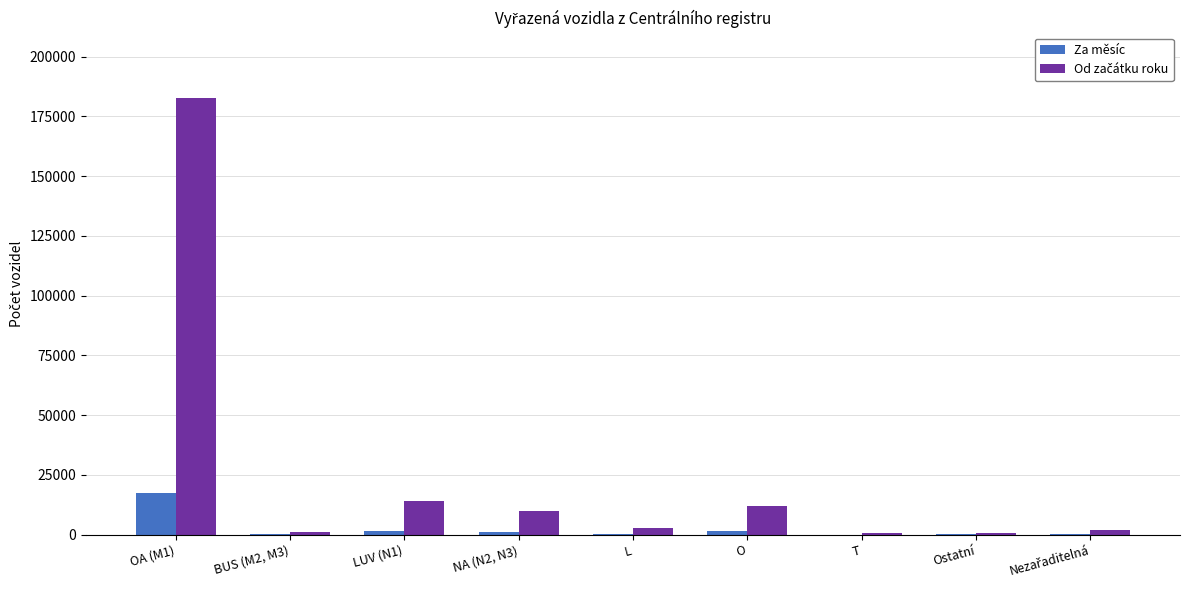

At which category is the sum across all series the highest?

OA (M1)